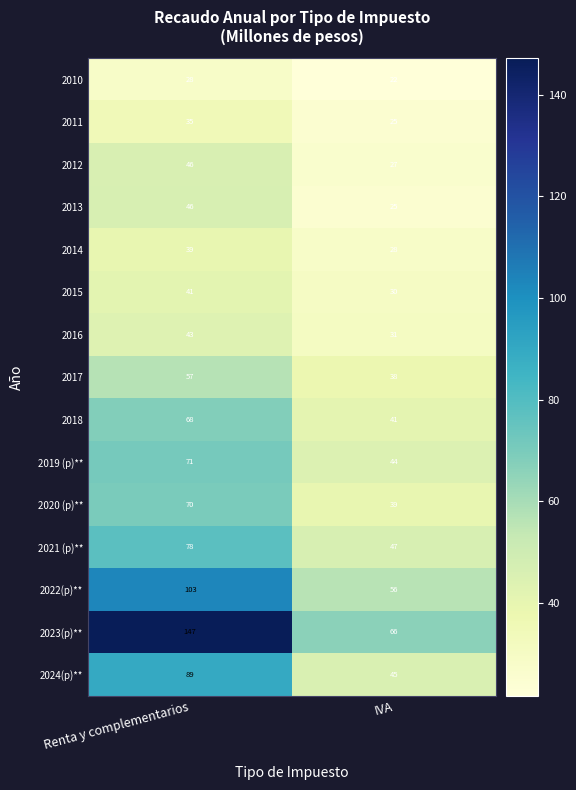

Rank the categories by 2016 value from highest to lowest.

Renta y complementarios, IVA